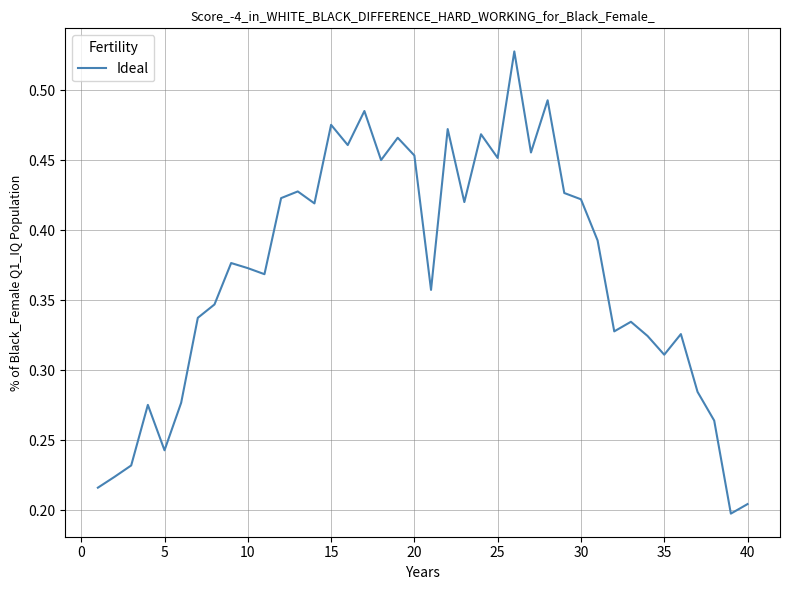

How many lines are shown in the chart?

1